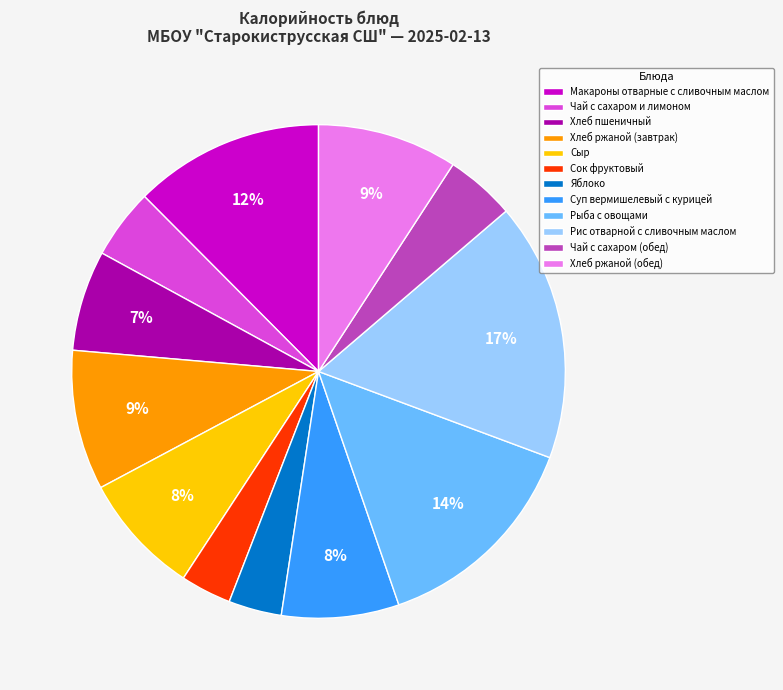

The Суп вермишелевый с курицей slice represents 8% of the pie. True or false?

True